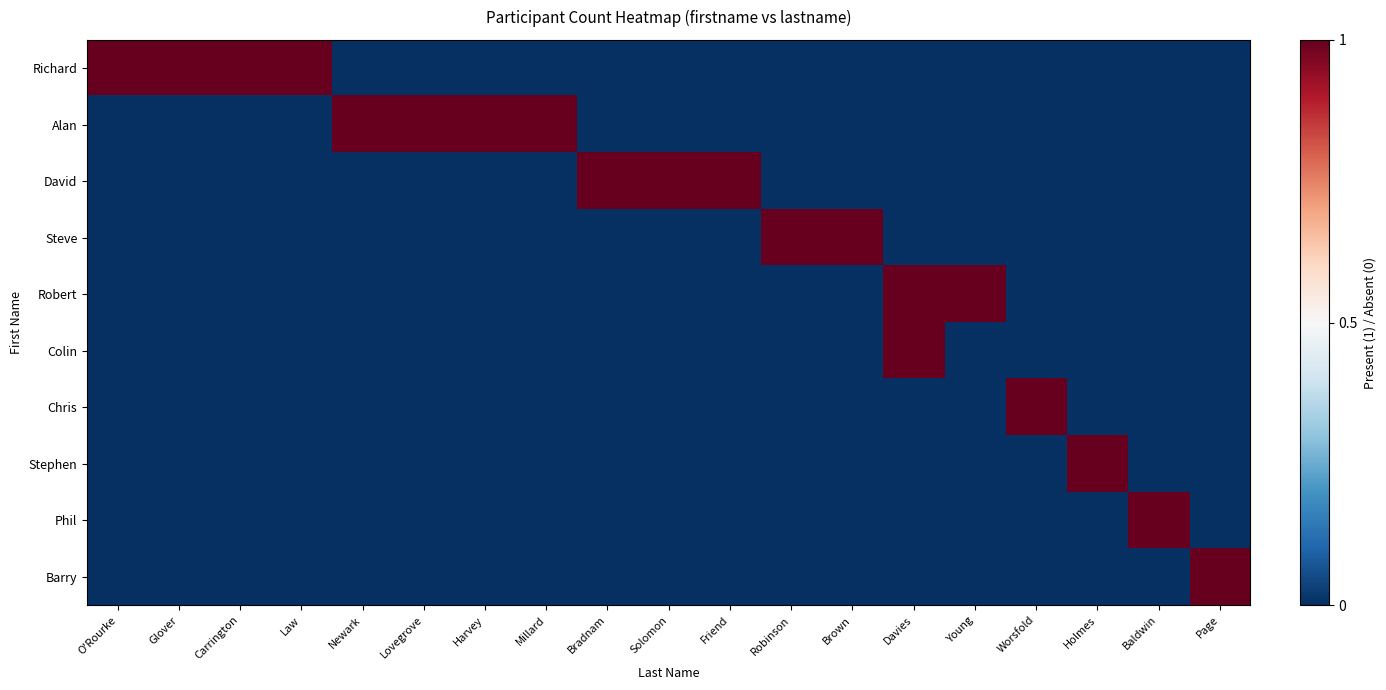

How many data points does each series have?

19